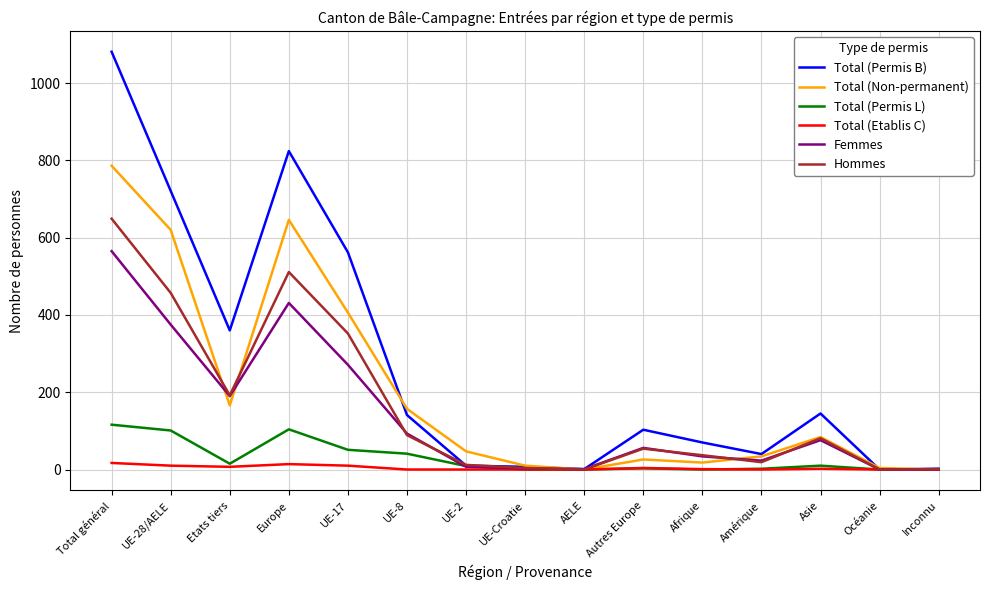

What is the maximum value for Hommes?

649